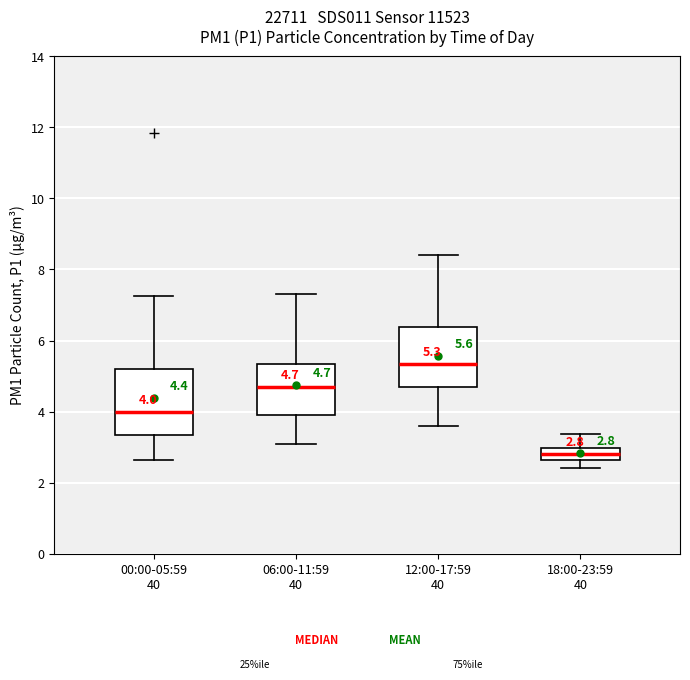

Which box's median line is the lowest?

18:00-23:59 40